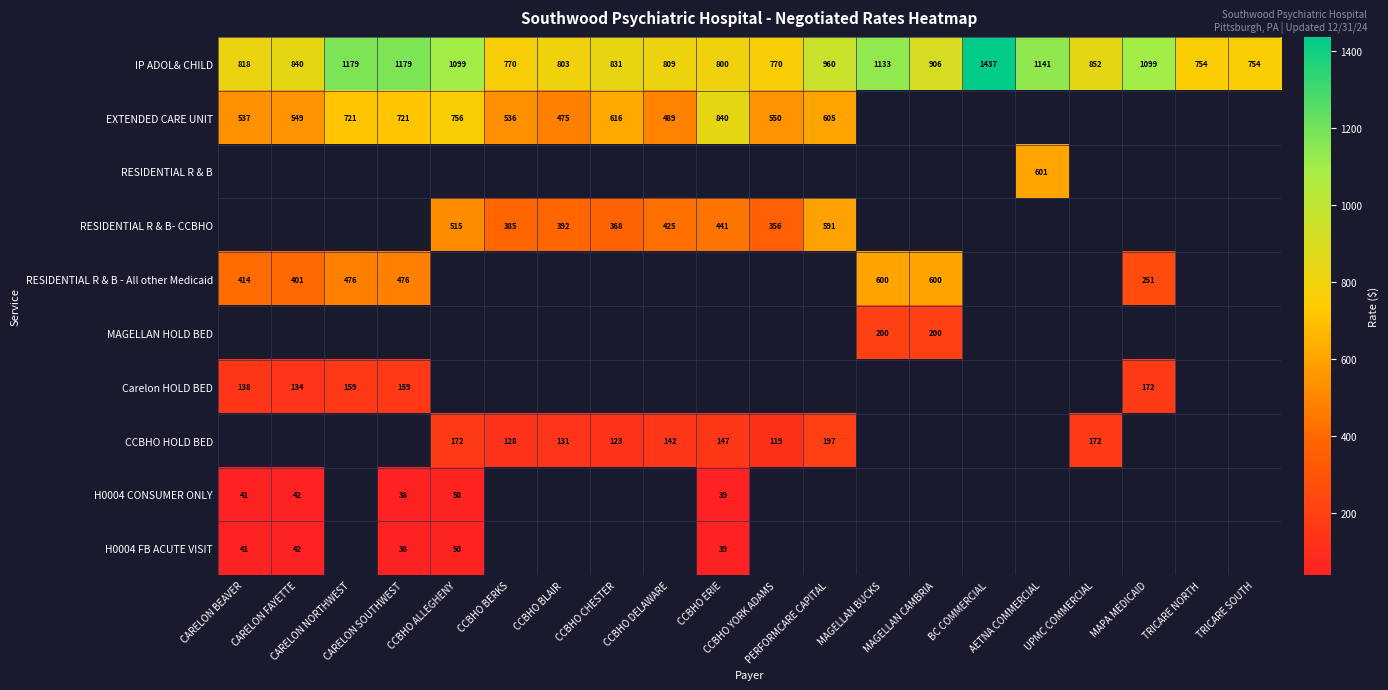

Which category has the highest value across all series?

BC COMMERCIAL